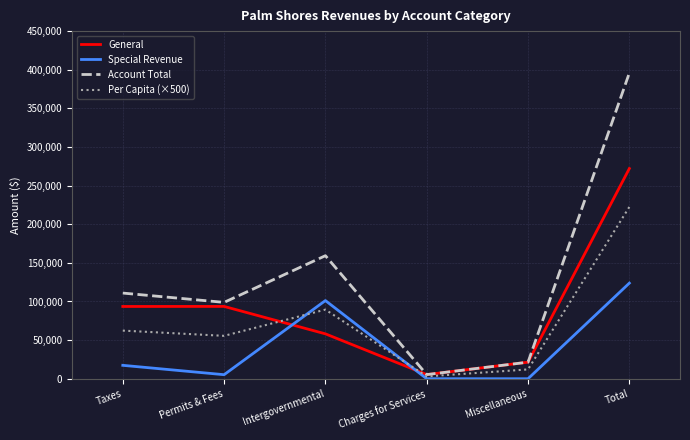

Rank the categories by Per Capita (×500) value from highest to lowest.

Total, Intergovernmental, Taxes, Permits & Fees, Miscellaneous, Charges for Services